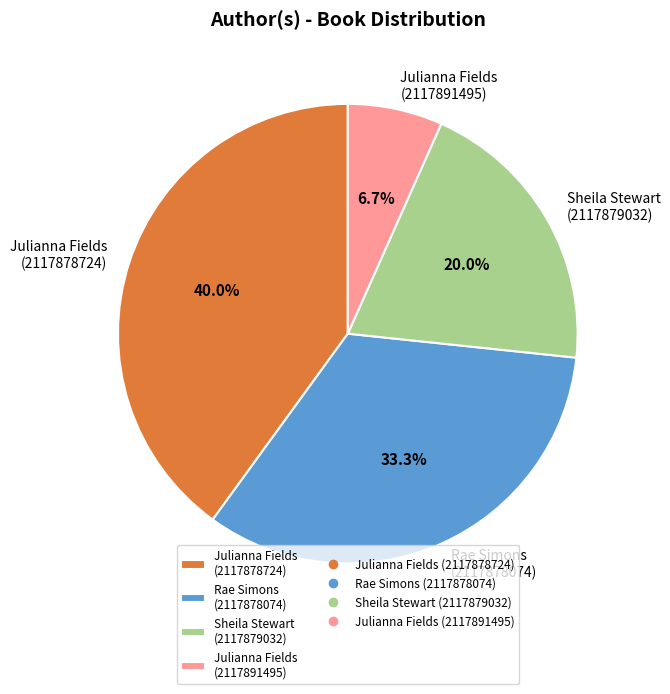

Does Julianna Fields (2117878724) account for over 50% of the chart?

No